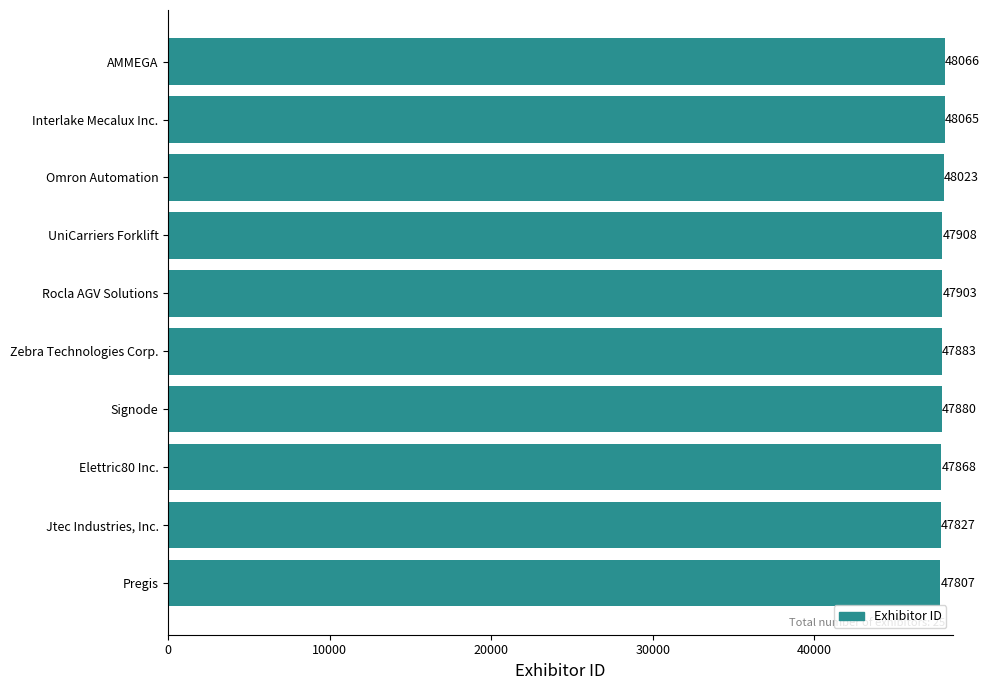

How many series are shown in this chart?

1